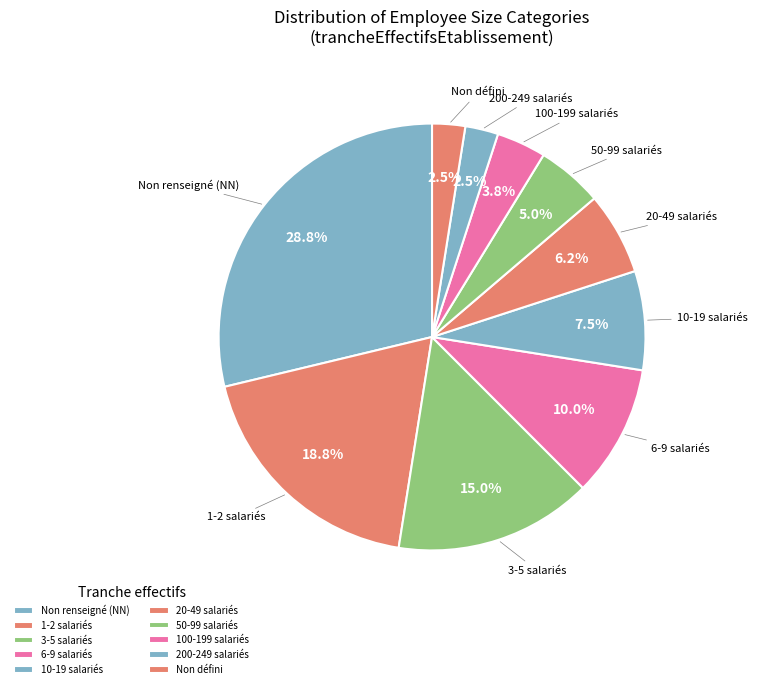

Which has a higher value, Non défini or 50-99 salariés?

50-99 salariés